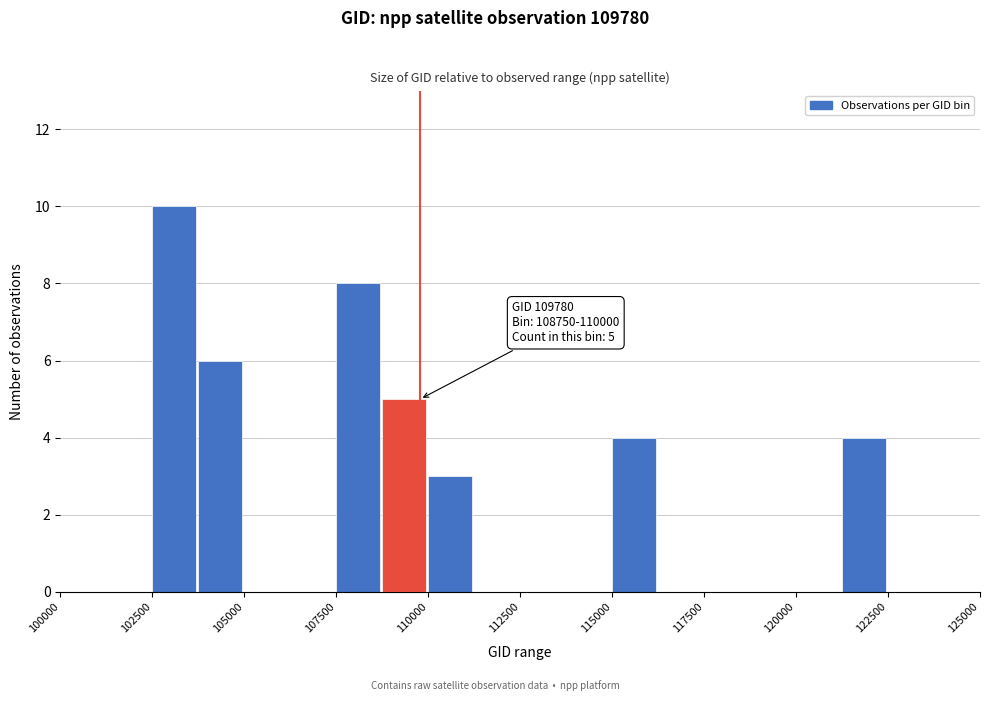

Read against the x-axis, roughly where is the centre of the tallest bar?

103000